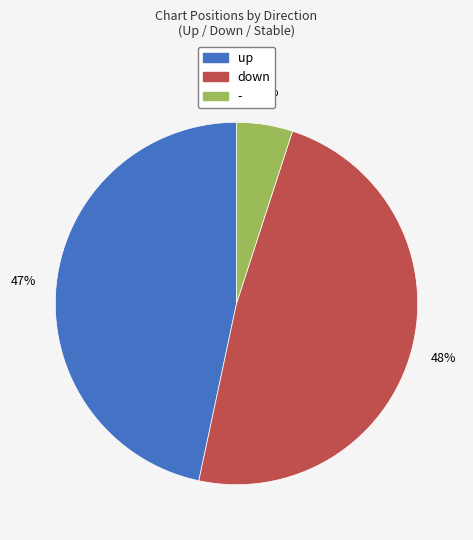

Which has a higher value, up or down?

down